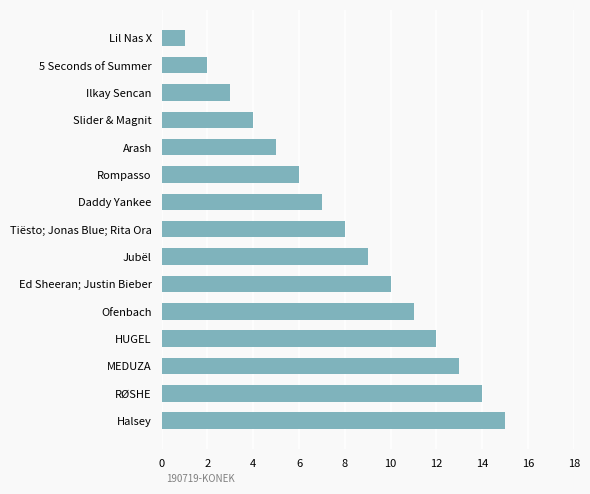

Rank the categories by value from highest to lowest.

Halsey, RØSHE, MEDUZA, HUGEL, Ofenbach, Ed Sheeran; Justin Bieber, Jubël, Tiësto; Jonas Blue; Rita Ora, Daddy Yankee, Rompasso, Arash, Slider & Magnit, Ilkay Sencan, 5 Seconds of Summer, Lil Nas X